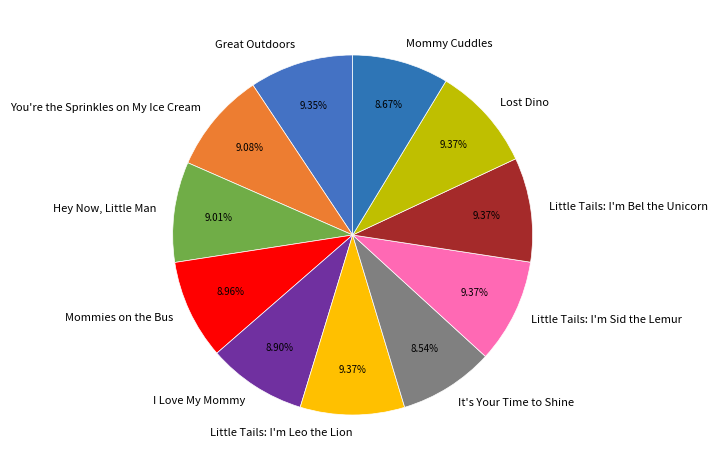

Approximately how many times larger is the value at Mommy Cuddles compared to Little Tails: I'm Leo the Lion?

0.9